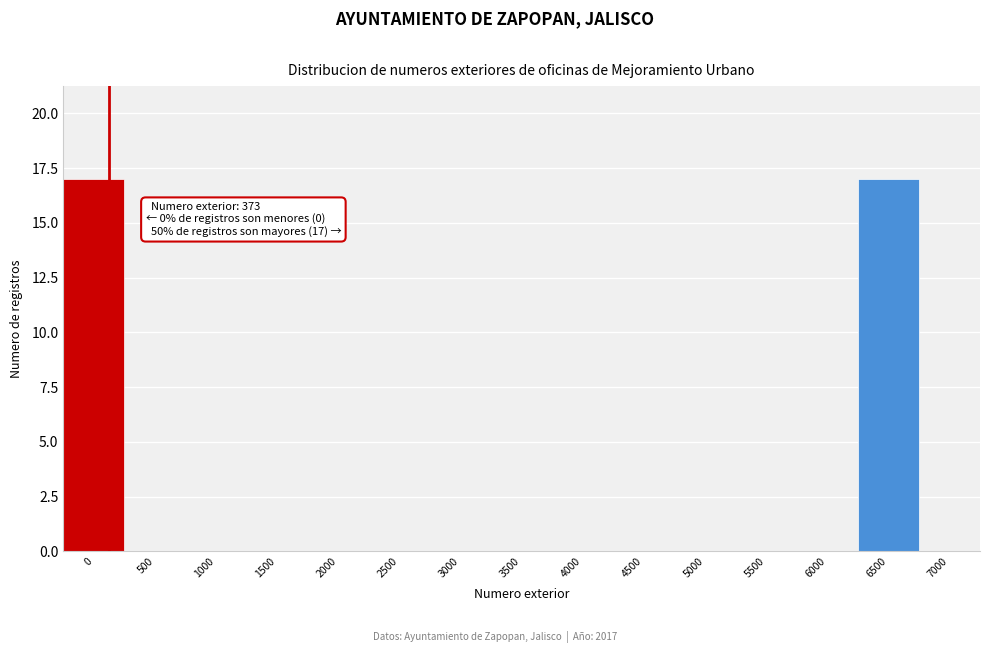

Reading left to right, extract all data points from this chart.

0=17	500=0	1000=0	1500=0	2000=0	2500=0	3000=0	3500=0	4000=0	4500=0	5000=0	5500=0	6000=0	6500=17	7000=0